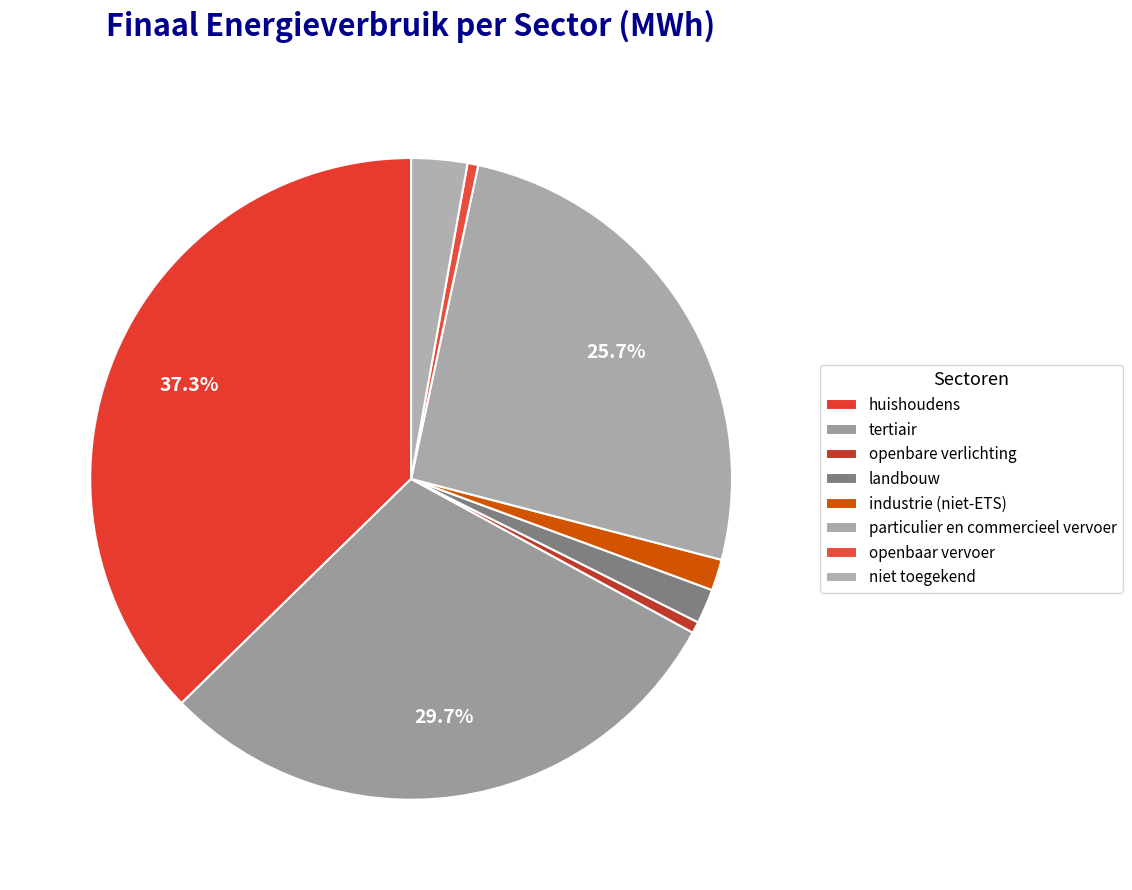

The openbaar vervoer slice represents 11% of the pie. True or false?

False